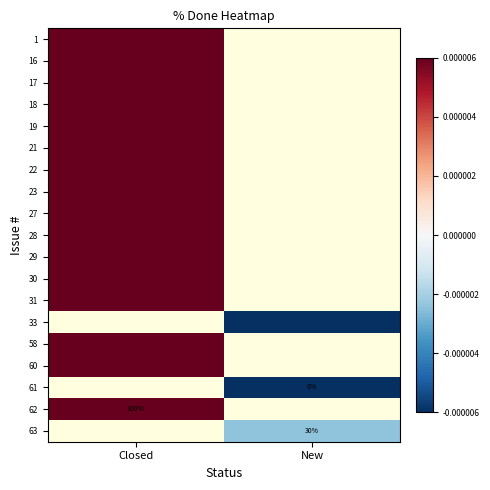

List the series in order of their overall mean, highest first.

1, 16, 17, 18, 19, 21, 22, 23, 27, 28, 29, 30, 31, 33, 58, 60, 61, 62, 63